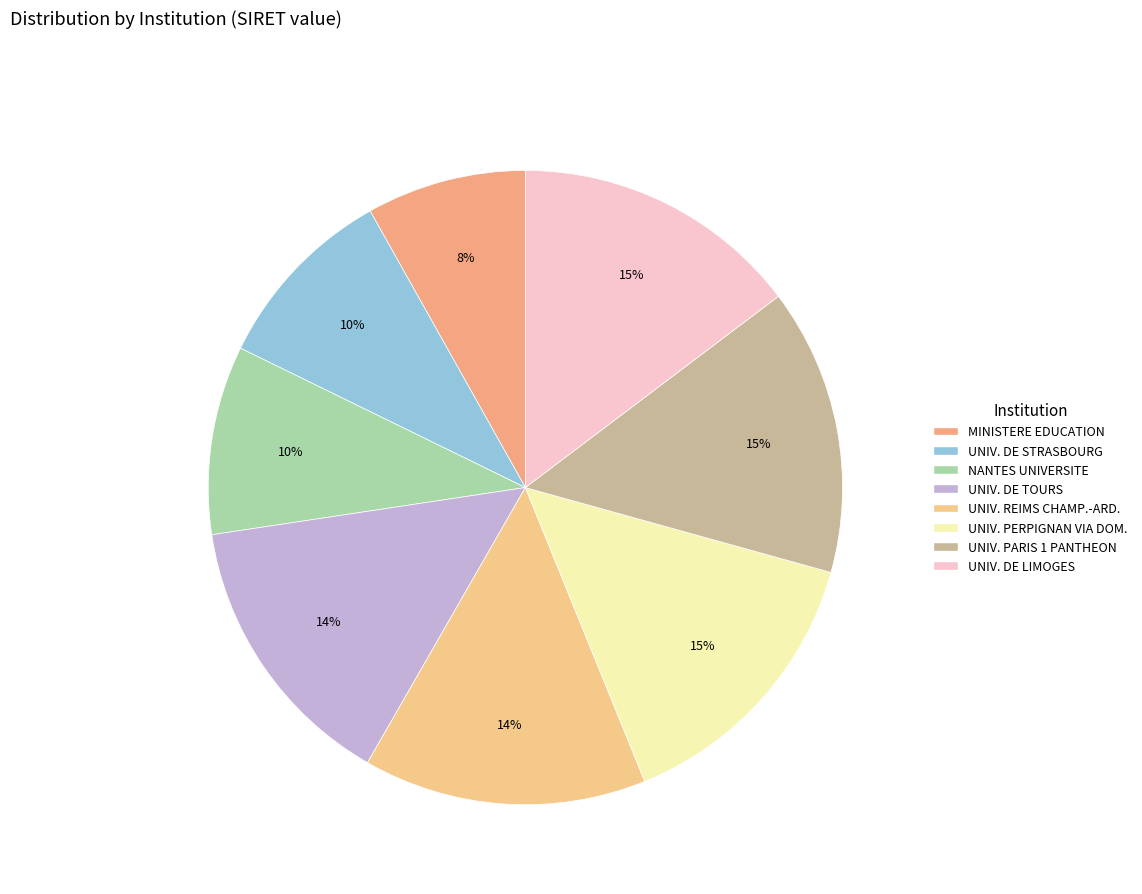

Count the number of slices in the pie.

8